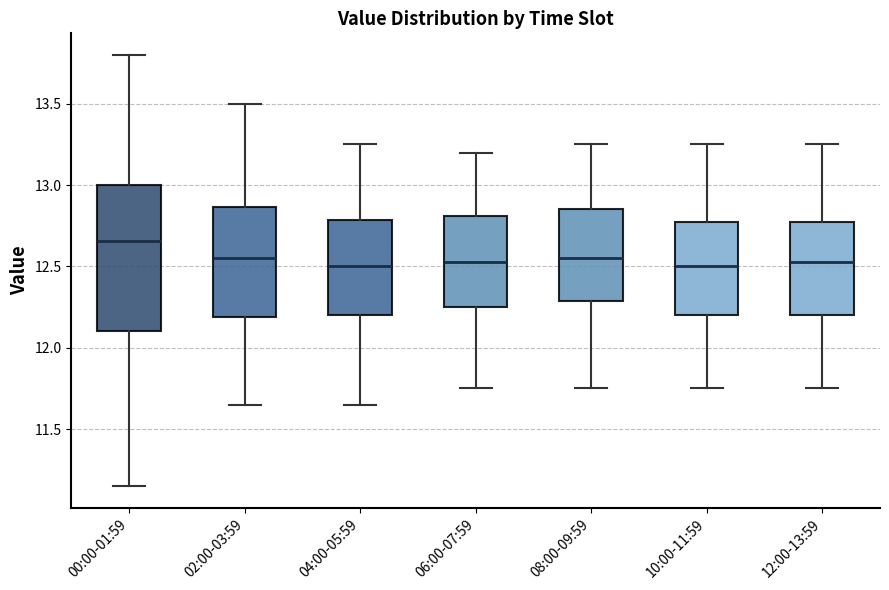

Comparing the boxes themselves (not the whiskers), which one is the tallest?

00:00-01:59